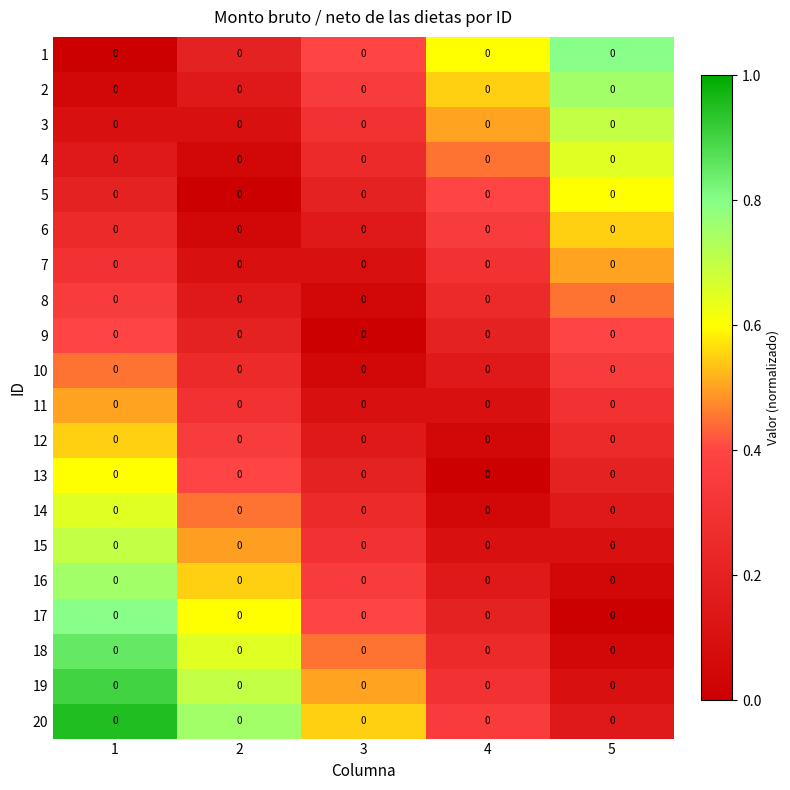

At which category is the sum across all series the highest?

1